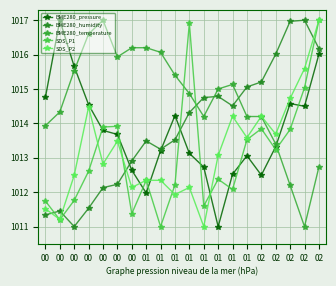

At which category does BME280_pressure reach its first local valley?

01